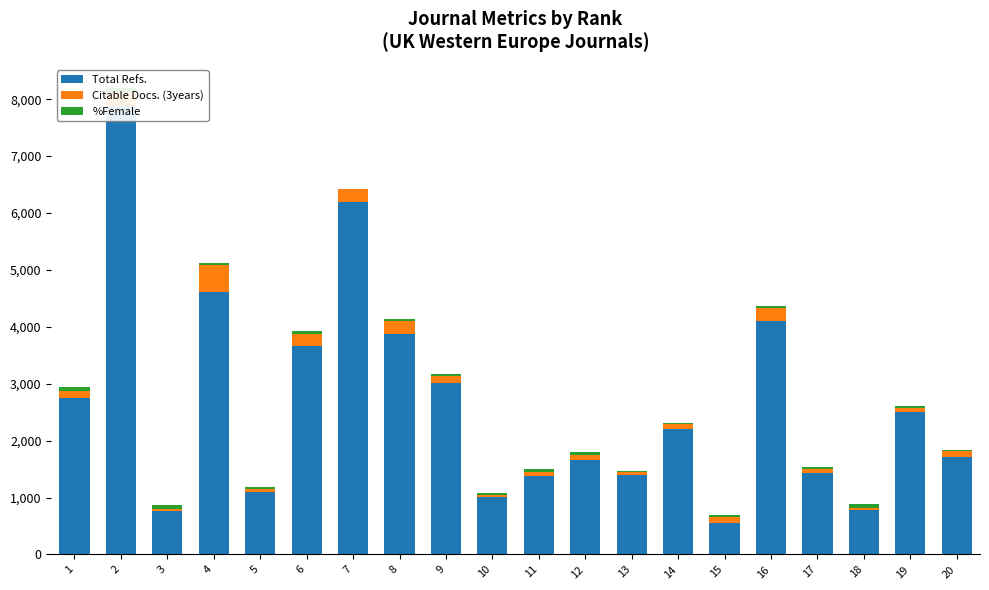

Which label corresponds to the smallest value in the chart?

7